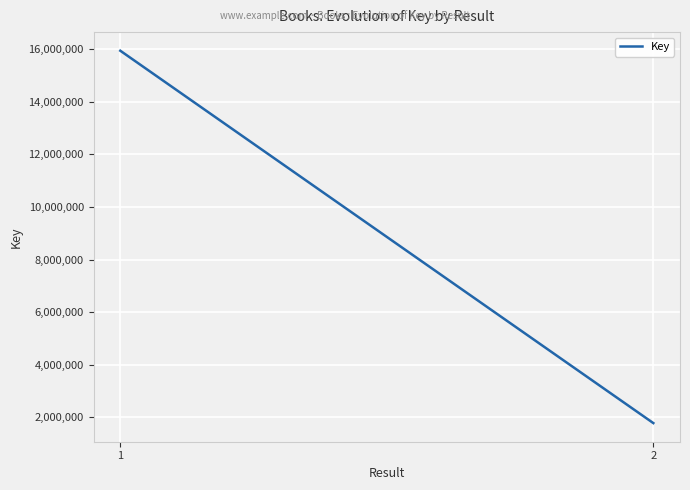

Reading left to right, extract all data points from this chart.

1=15944364	2=1778052